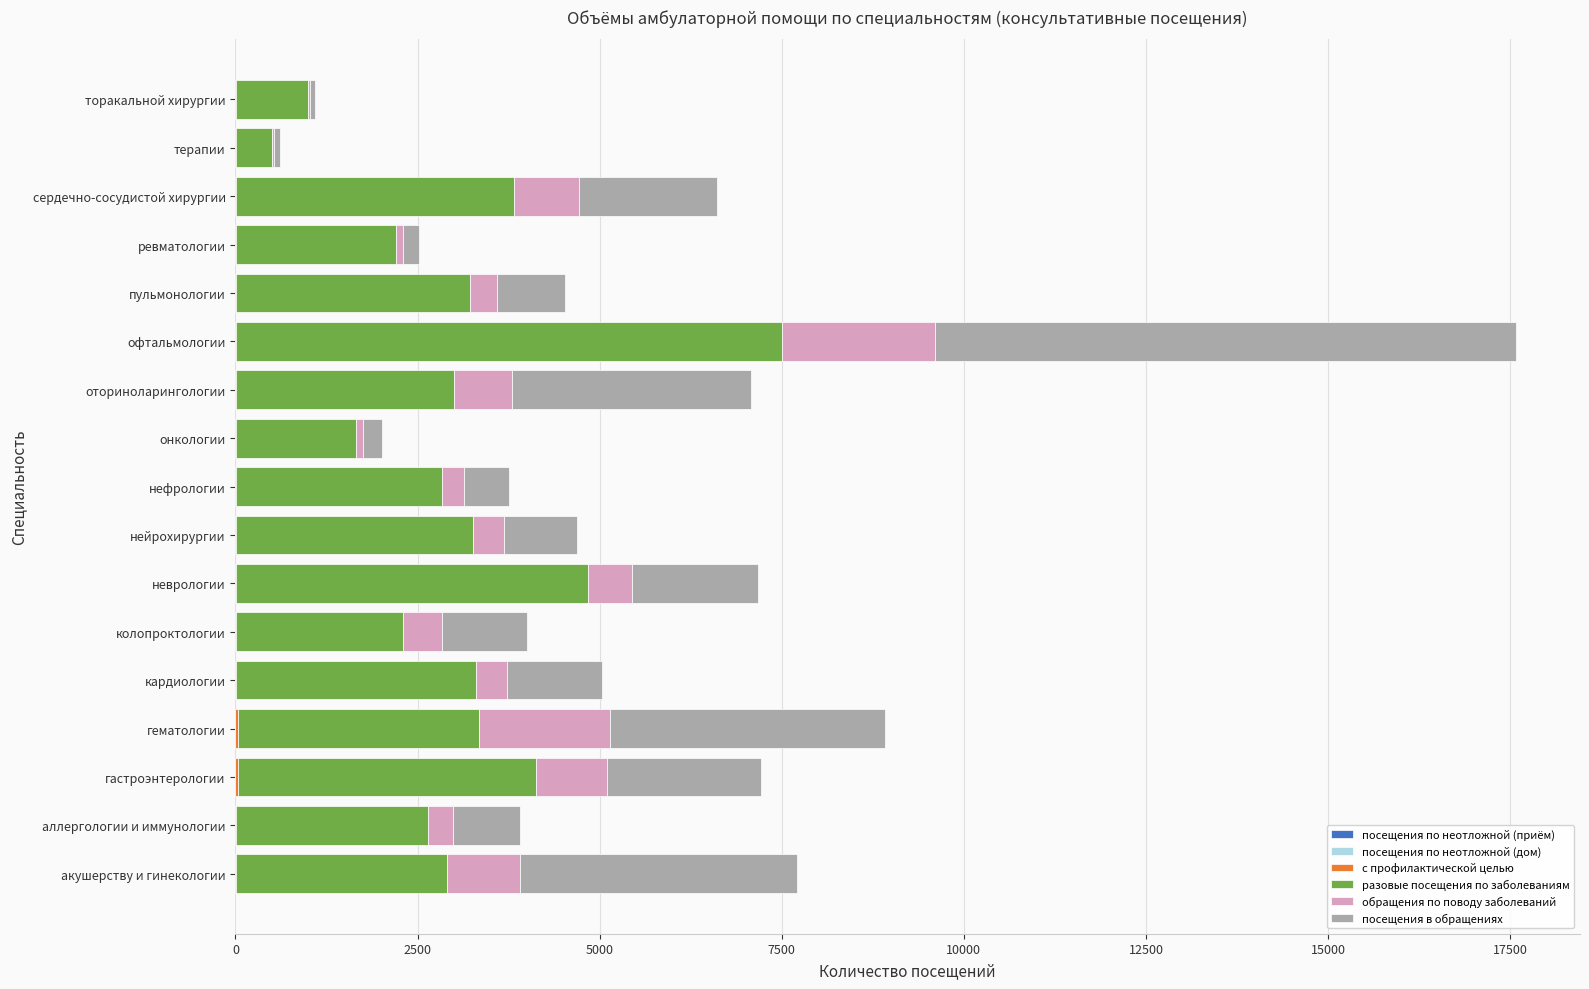

At which category is the sum across all series the highest?

офтальмологии